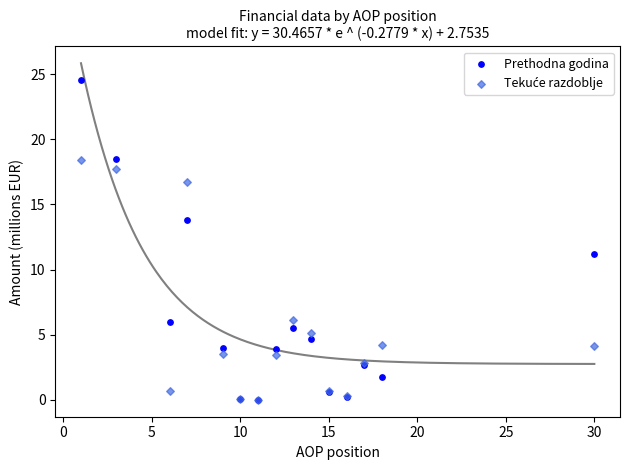

Across all series, what Y value is closest to 12?

11.2